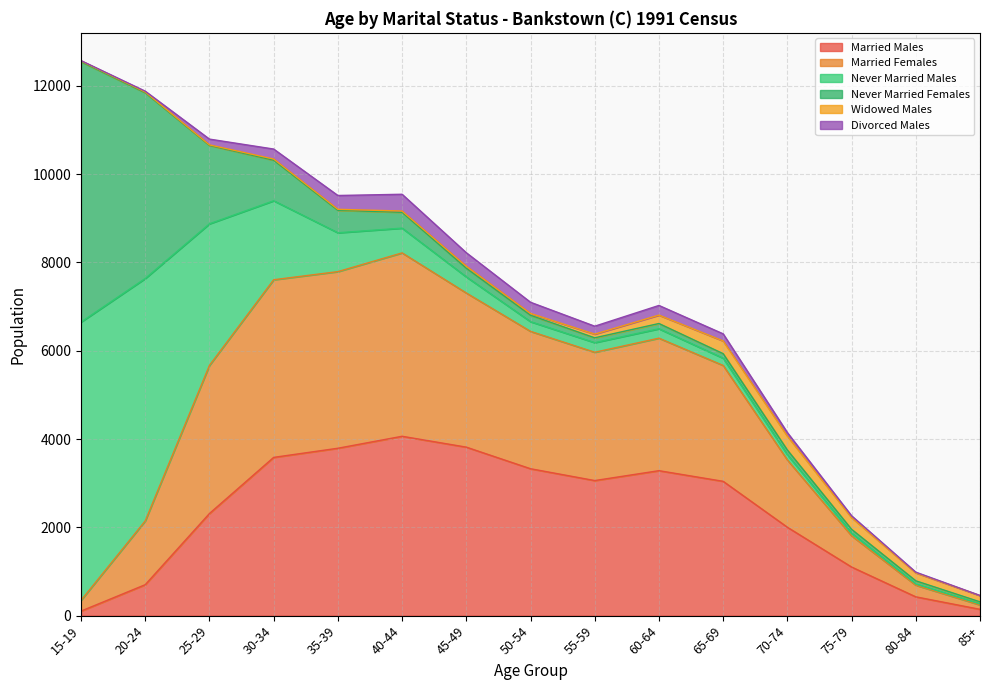

Between 25-29 and 35-39, which series saw the biggest shift?

Never Married Males